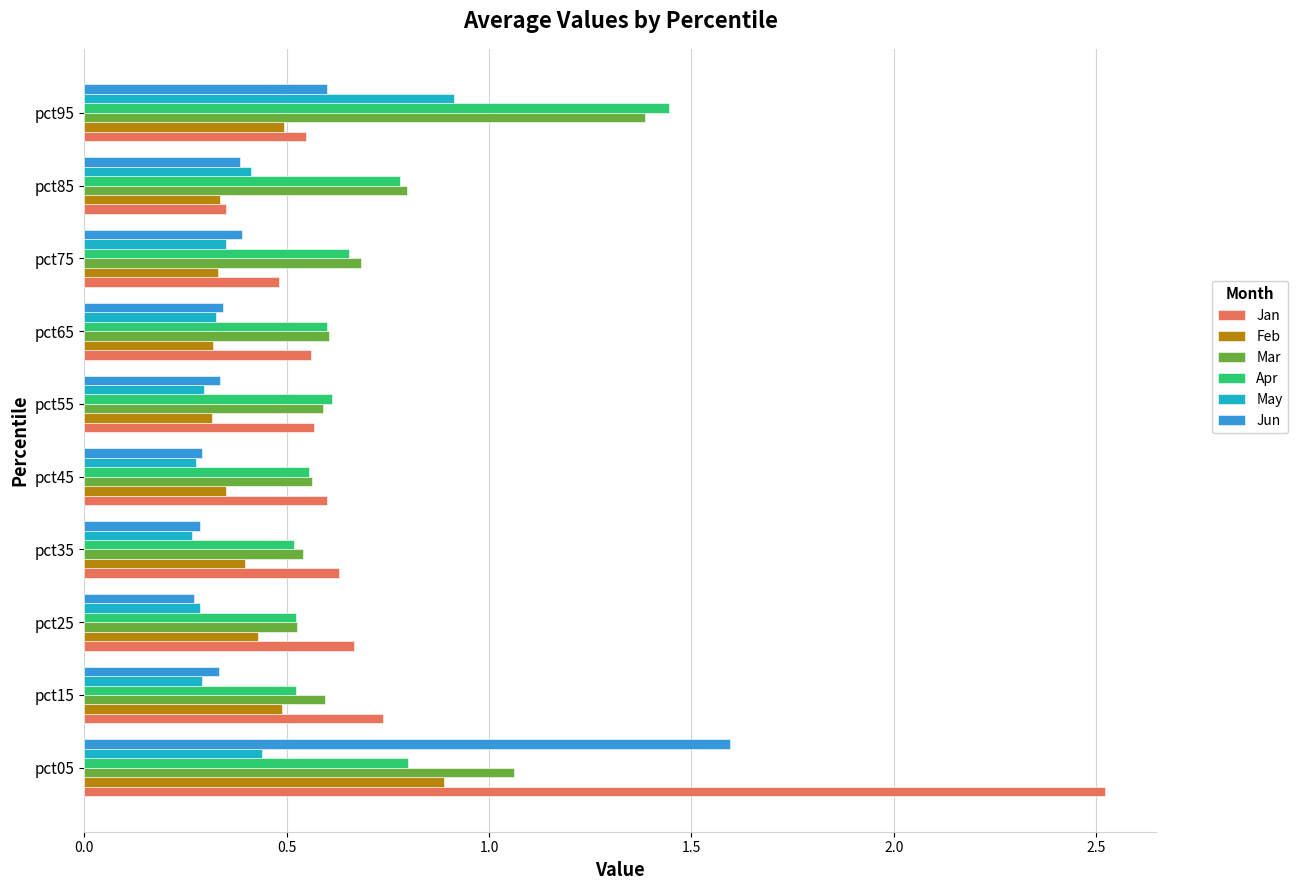

Which series has the largest range (max minus min)?

Jan